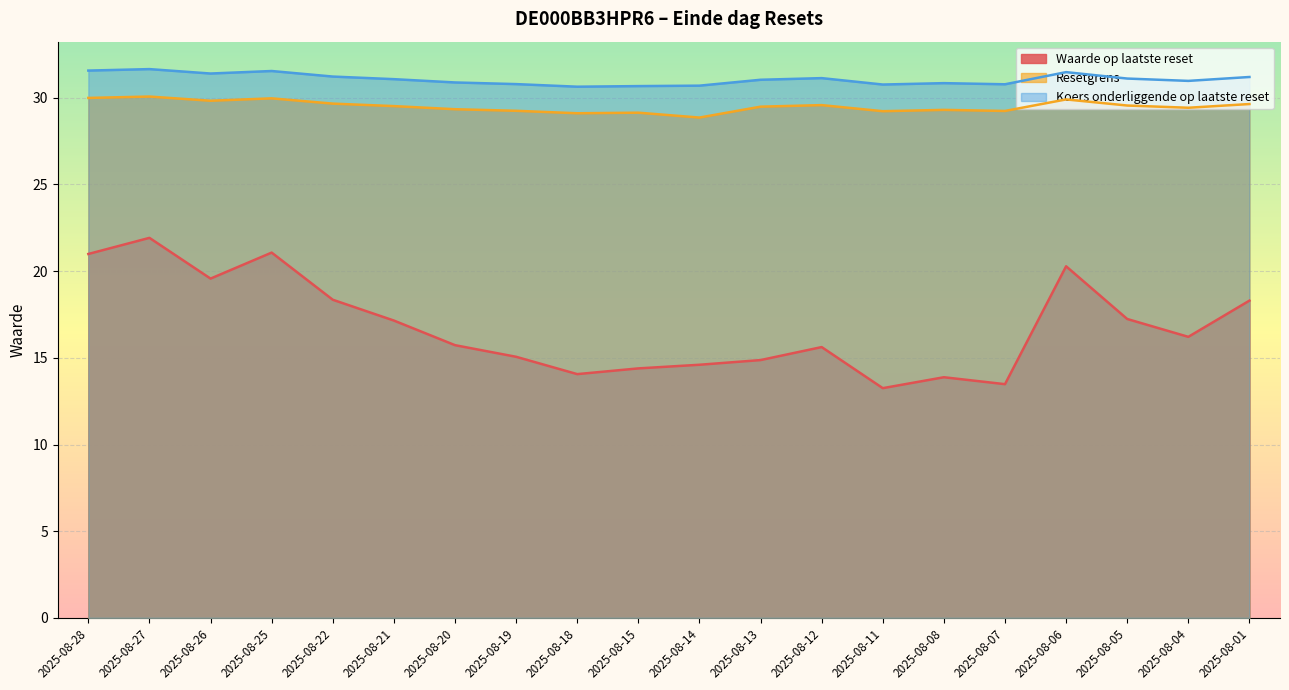

Reading left to right, transcribe all the data shown in this chart.

Waarde op laatste reset: 21.0	21.9	19.6	21.1	18.4	17.1	15.7	15.1	14.1	14.4	14.6	14.9	15.6	13.2	13.9	13.5	20.3	17.2	16.2	18.3
Resetgrens: 30.0	30.1	29.8	30.0	29.7	29.5	29.3	29.2	29.1	29.1	28.9	29.5	29.6	29.2	29.3	29.2	29.9	29.6	29.4	29.6
Koers onderliggende op laatste reset: 31.6	31.7	31.4	31.5	31.2	31.1	30.9	30.8	30.6	30.7	30.7	31.0	31.1	30.8	30.8	30.8	31.5	31.1	31.0	31.2